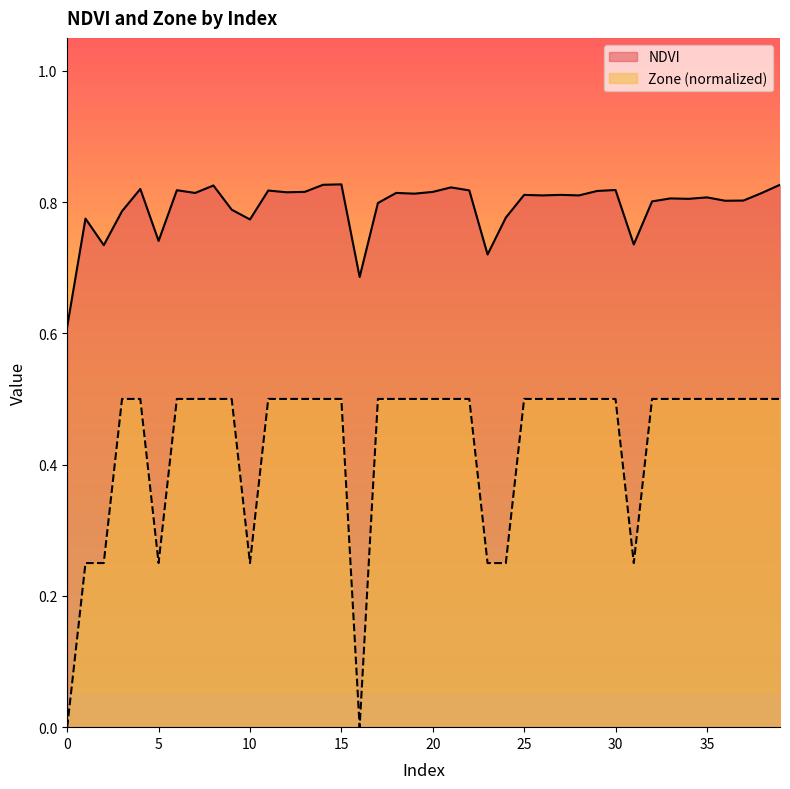

List the series in order of their peak value, lowest first.

Zone (normalized), NDVI